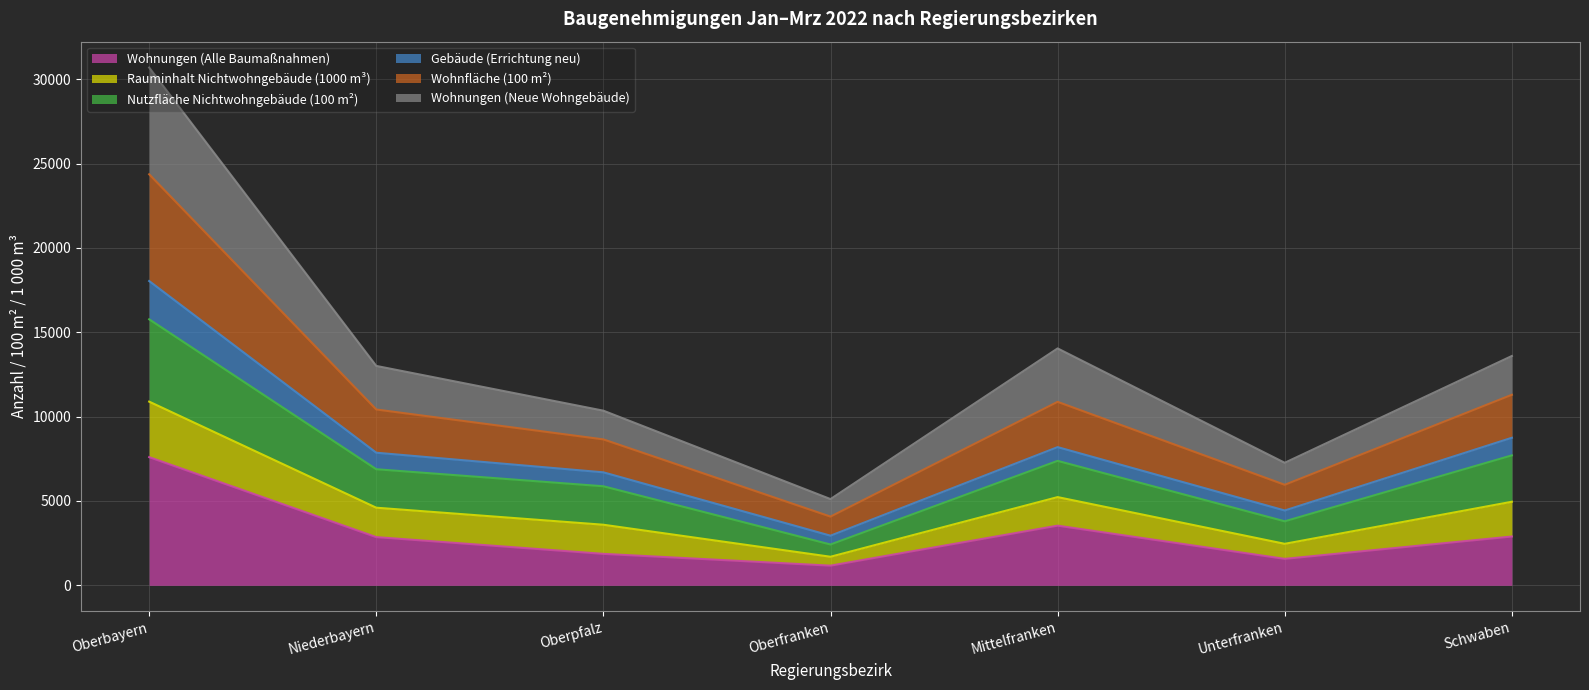

What is the approximate value of Wohnungen (Alle Baumaßnahmen) at Niederbayern?

2859